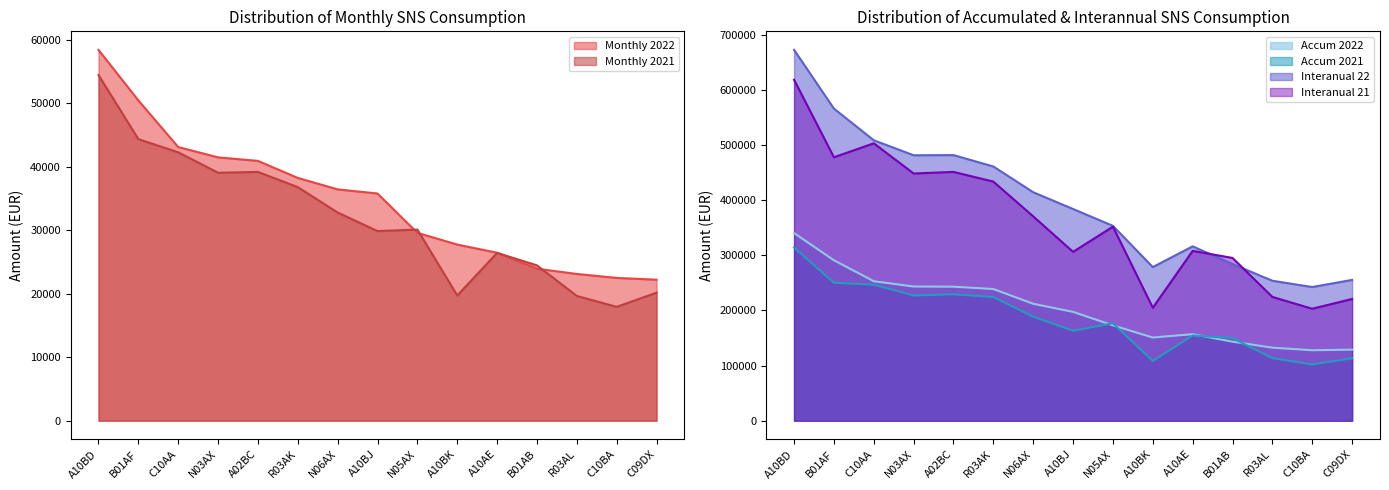

How many distinct data groups are displayed?

6